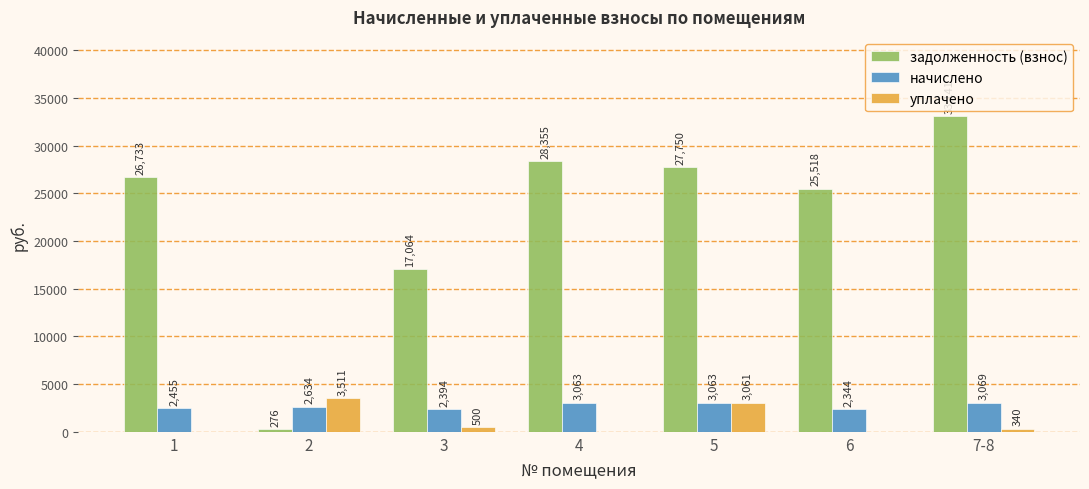

True or false: задолженность (взнос) has a value of 275.9 at 2.

True